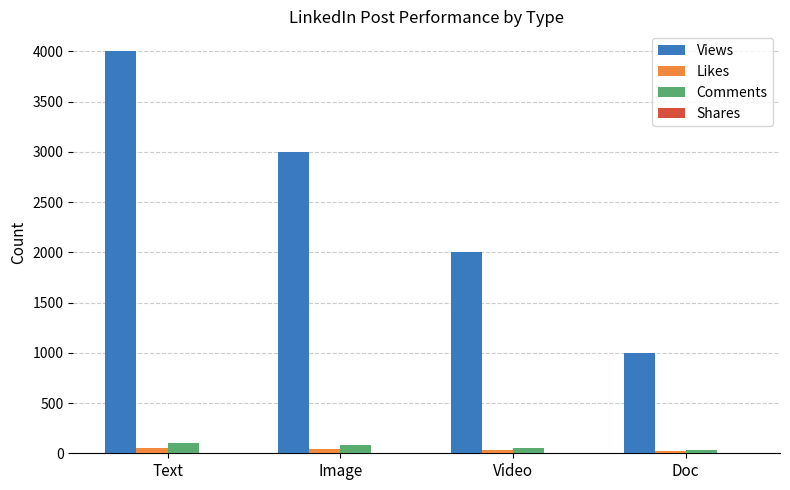

What is the sum of all Comments values?

260